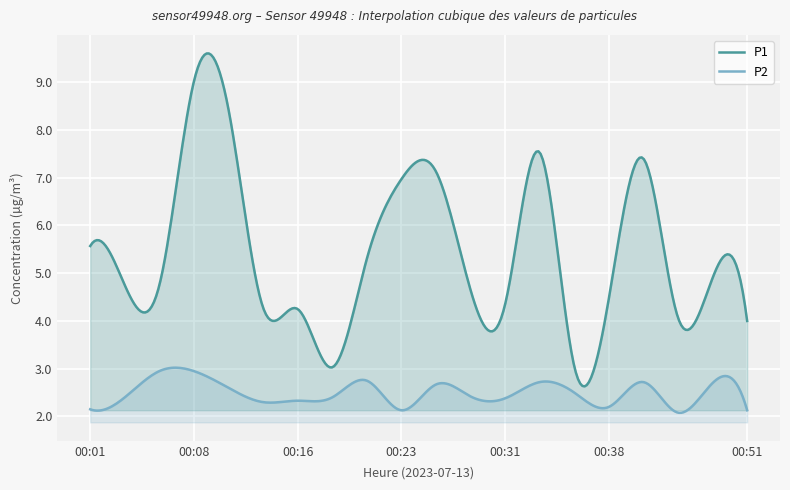

Which category has the lowest value across all series?

00:43